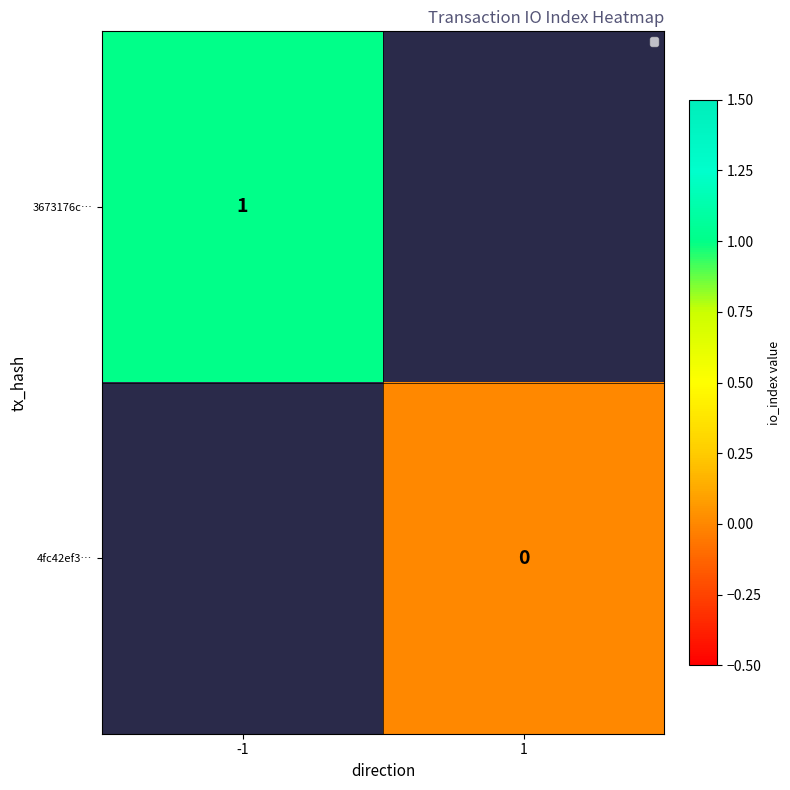

At which category does the chart reach its peak across all series?

-1